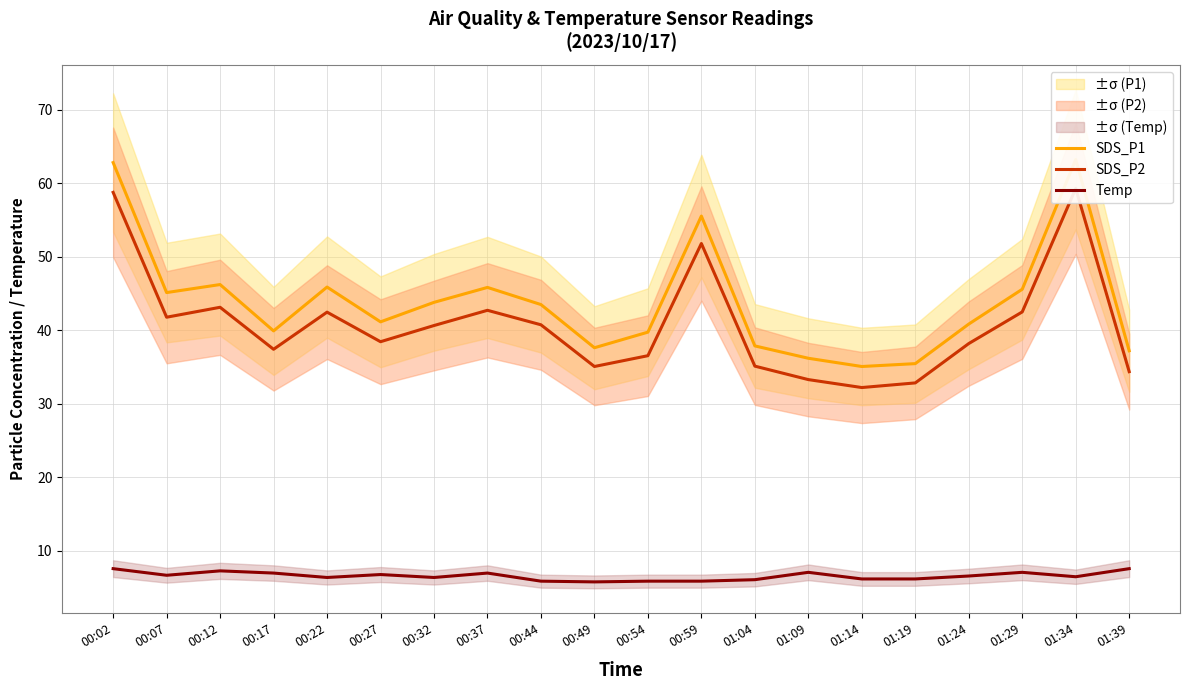

At which category does Temp reach its first local valley?

00:07